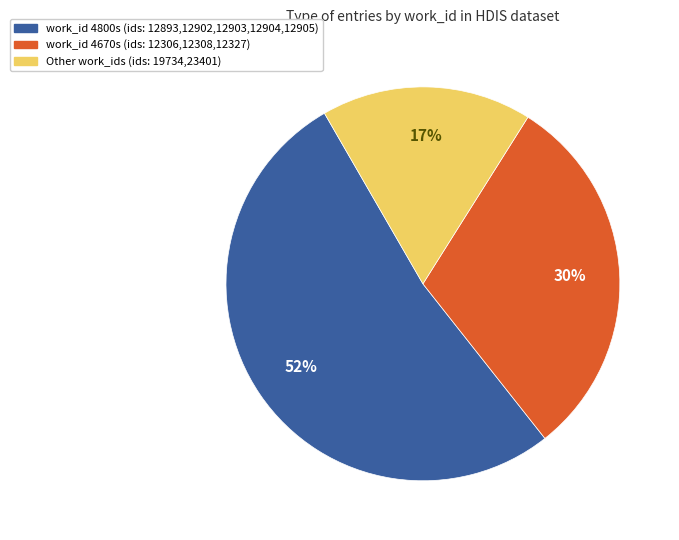

Is the sum of Other work_ids (ids: 19734,23401) and work_id 4670s (ids: 12306,12308,12327) greater than half?

No